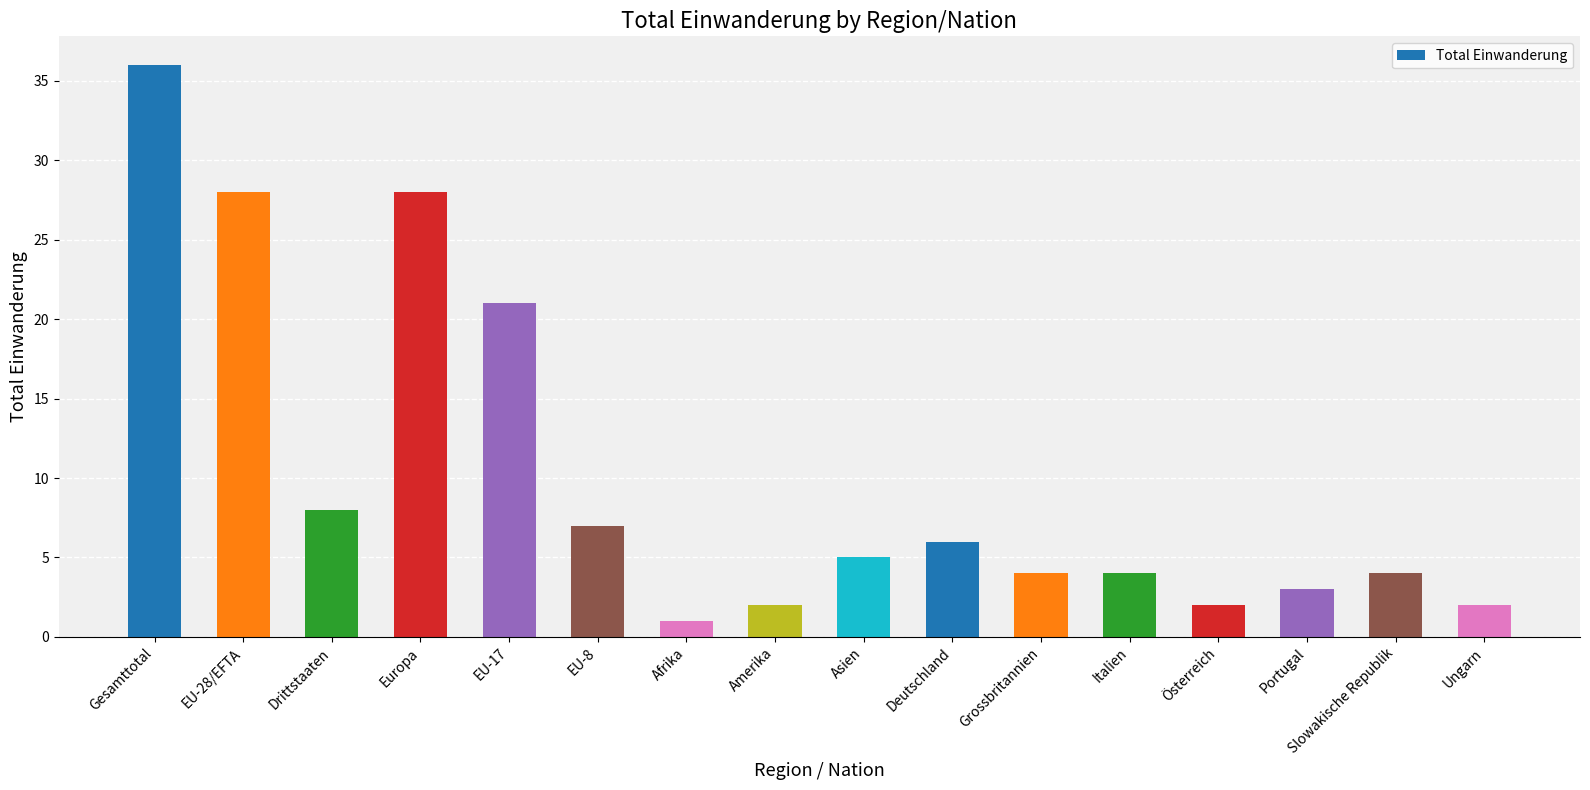

What is the average value?

10